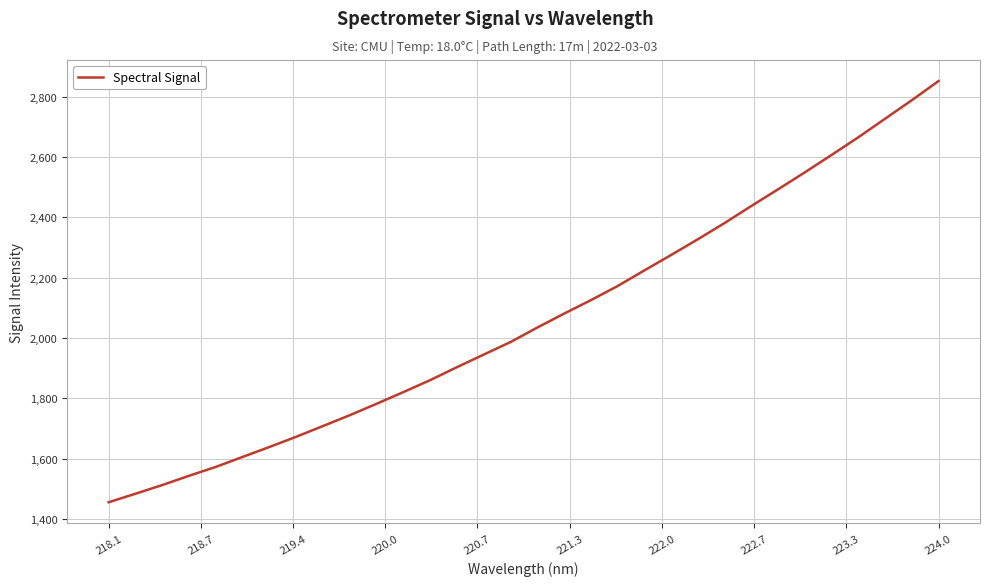

True or false: the data has more than 0 interior local peaks.

False